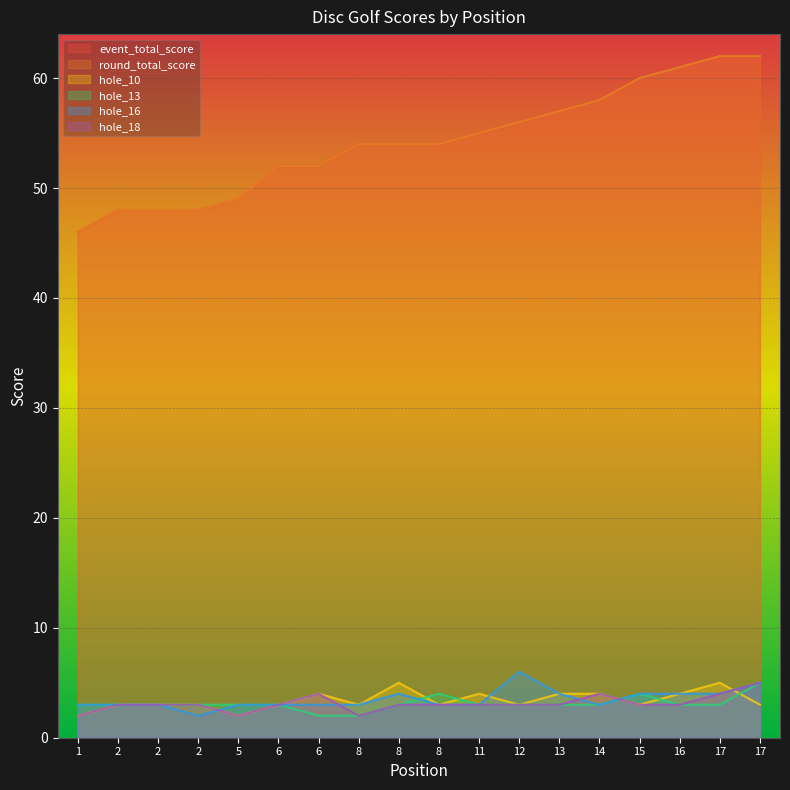

What is the sum of the hole_10 values at 5 and 14?

6